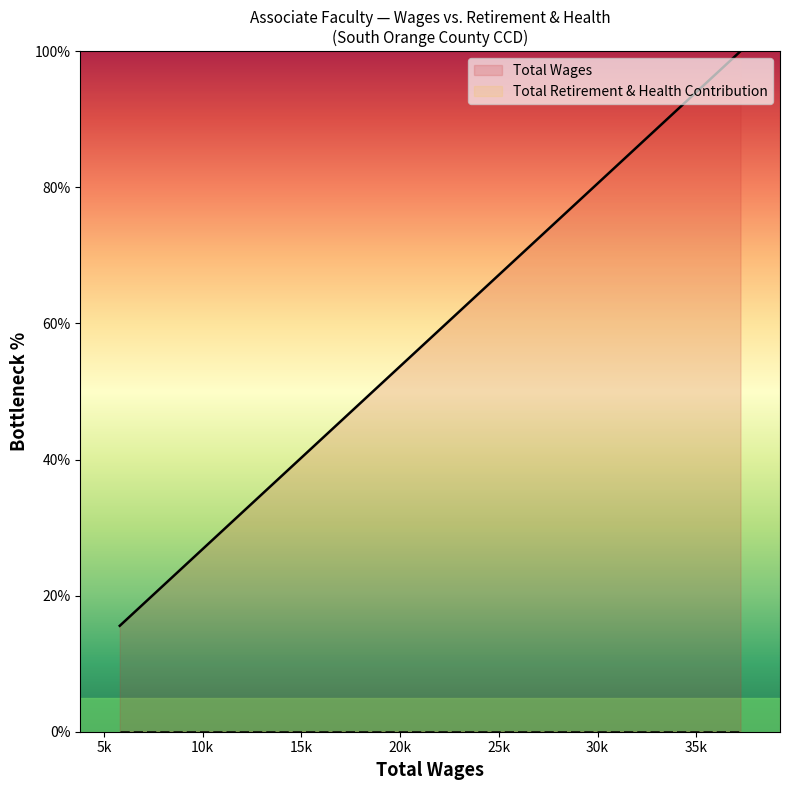

What is the maximum value shown in the chart?

100.0